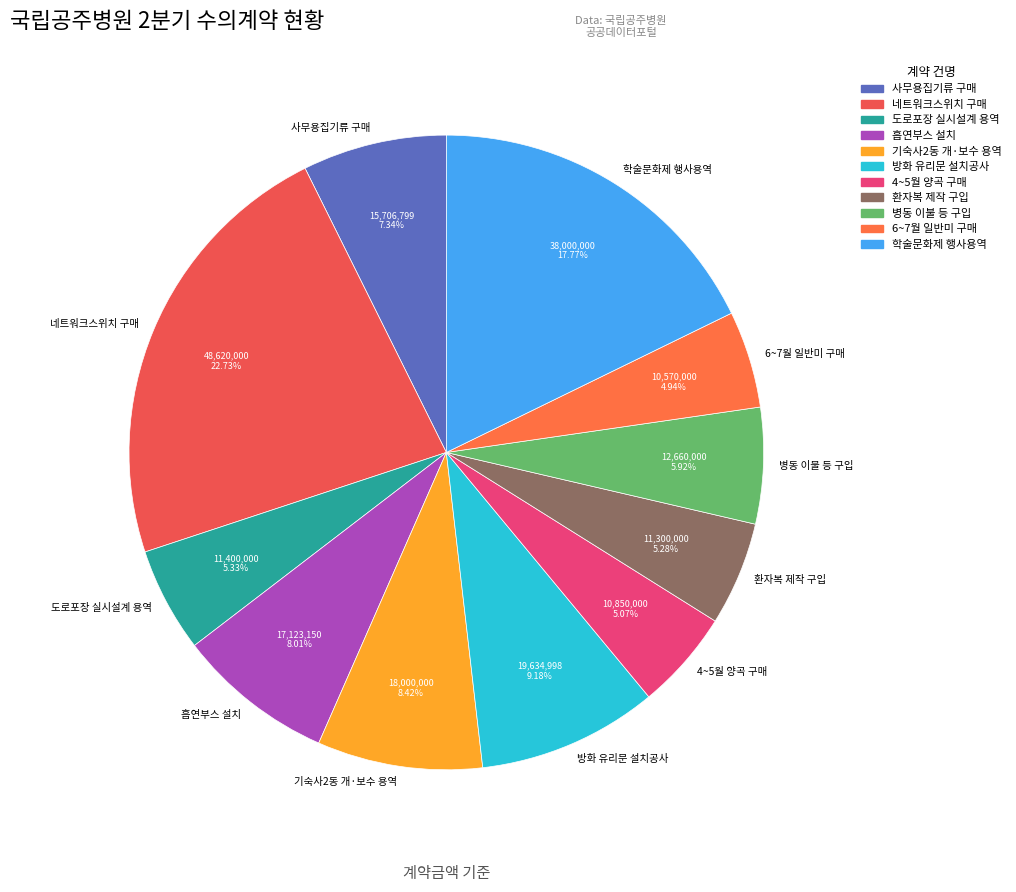

Which slice is the largest?

네트워크스위치 구매